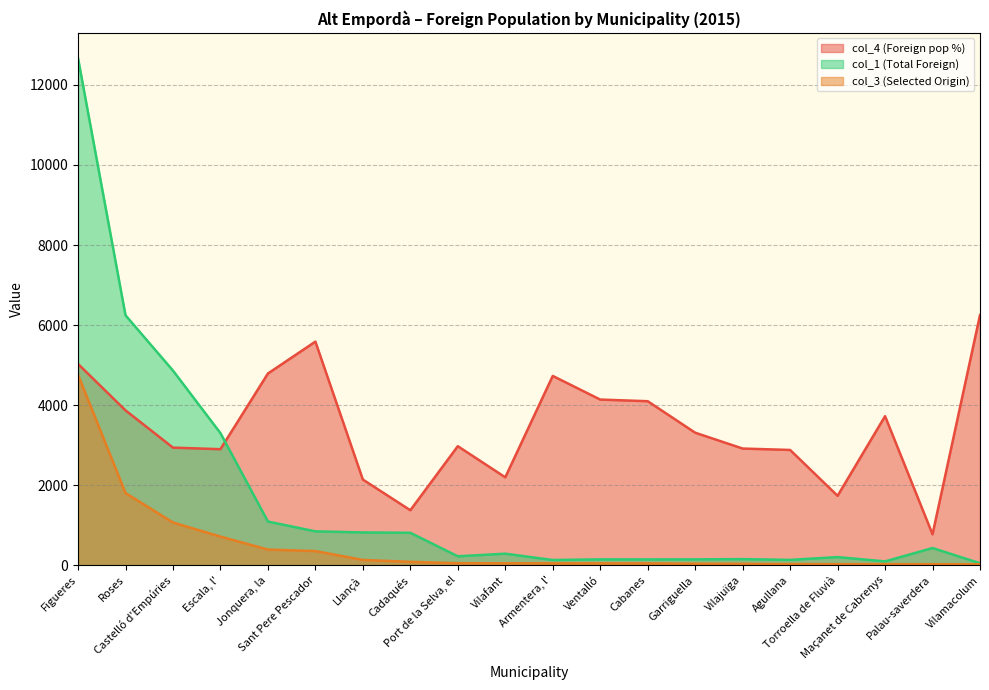

How many distinct data groups are displayed?

3